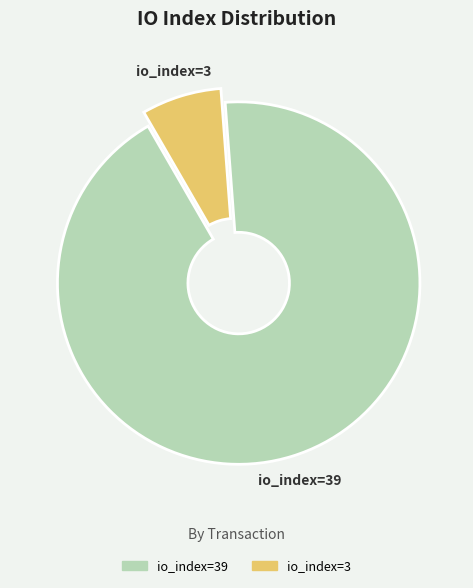

Count the number of slices in the pie.

2